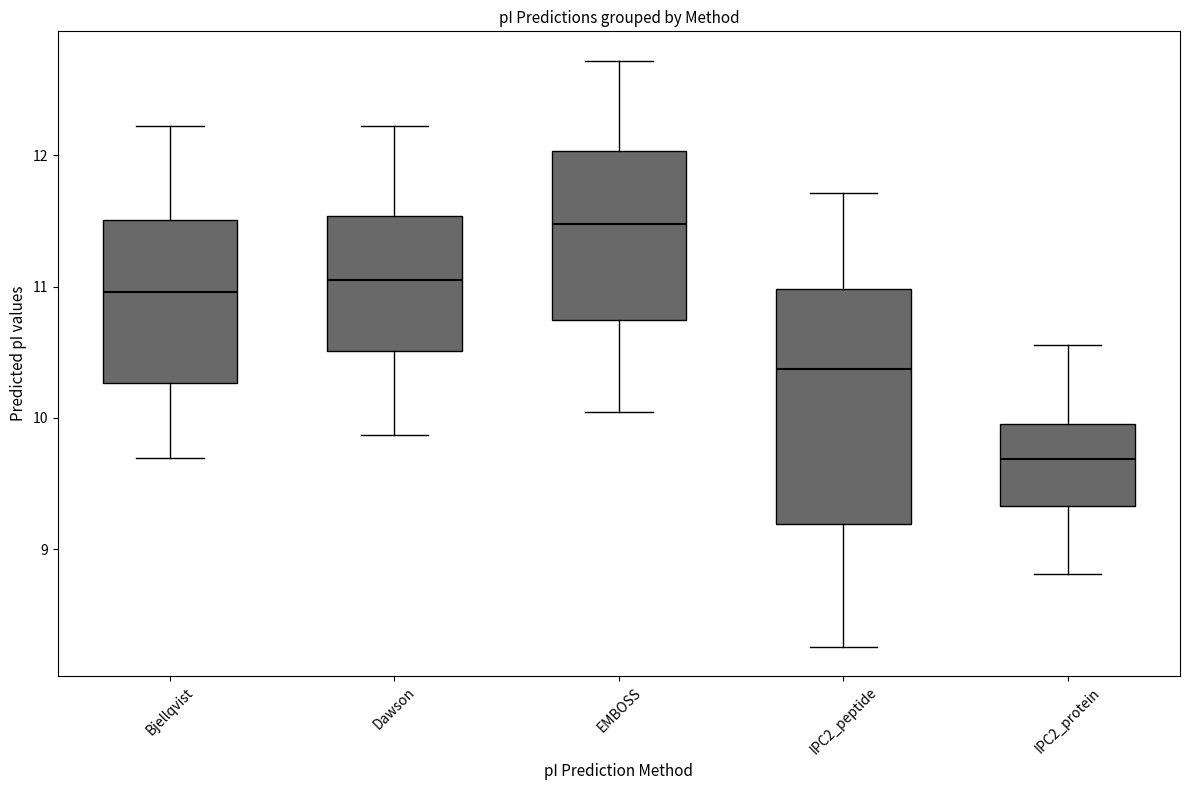

Reading left to right, read every box against the y-axis: the position of its median line, the range the box covers, and the ends of its whiskers. The values are not printed on the chart, so give them approximately, as read against the axis.

Bjellqvist: median 11.0, box 10.3 to 11.5, whiskers 9.7 to 12.2
Dawson: median 11.1, box 10.5 to 11.5, whiskers 9.9 to 12.2
EMBOSS: median 11.5, box 10.7 to 12.0, whiskers 10.0 to 12.7
IPC2_peptide: median 10.4, box 9.2 to 11.0, whiskers 8.3 to 11.7
IPC2_protein: median 9.7, box 9.3 to 10.0, whiskers 8.8 to 10.6